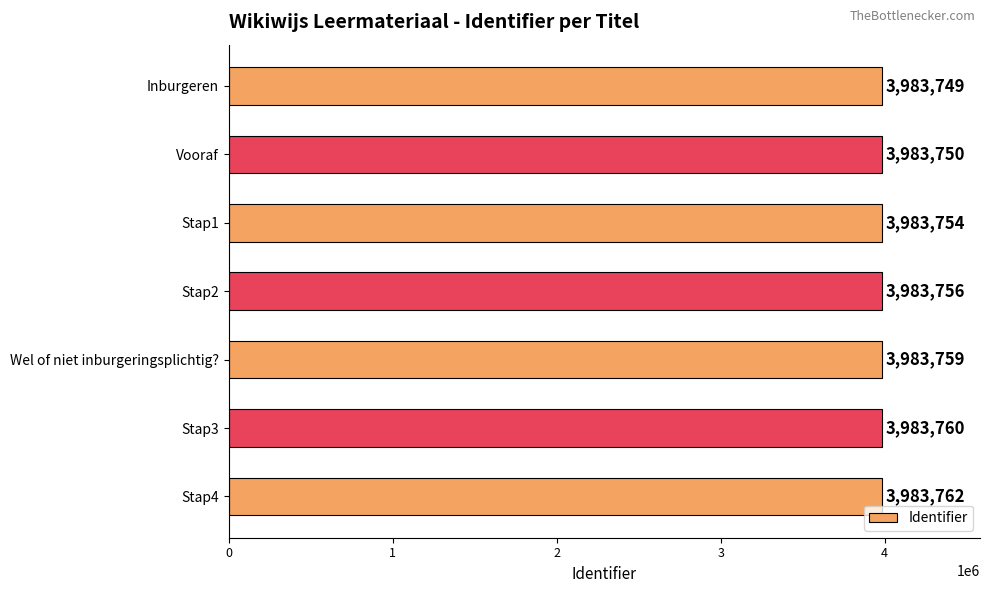

What is the greatest value displayed?

3983762